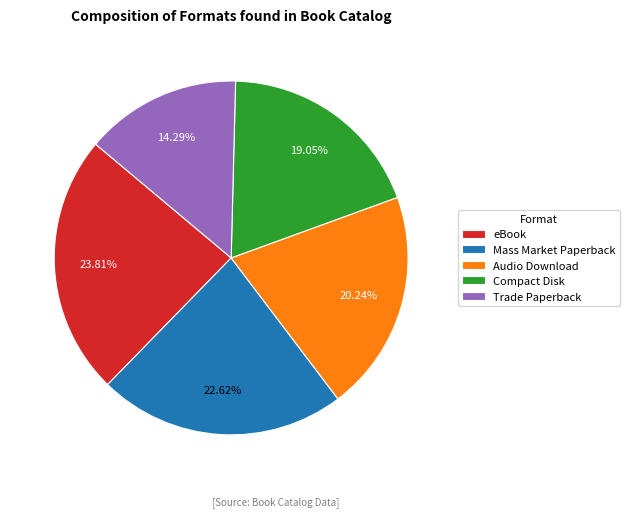

Does Trade Paperback represent more than half of the total?

No